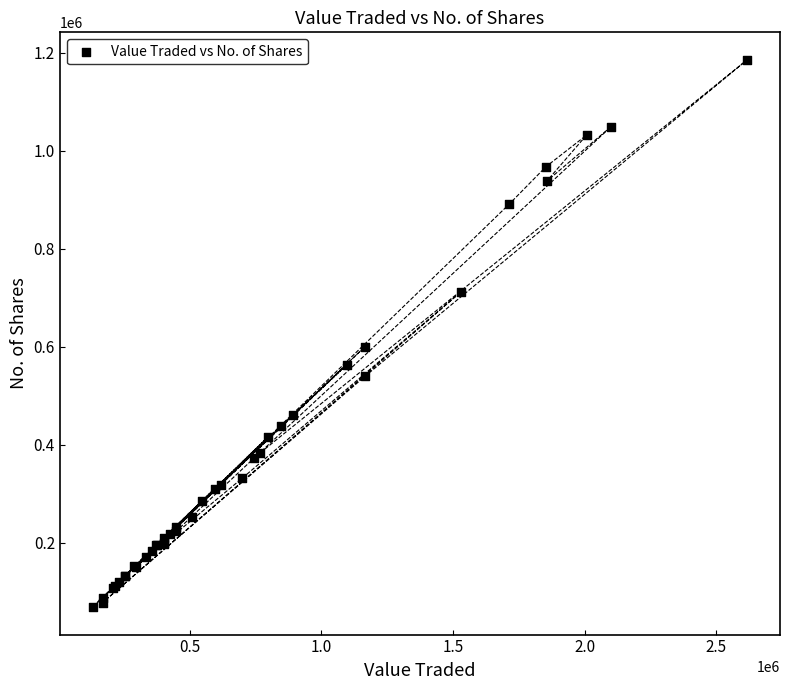

What Y value in the scatter plot is closest to 627309?

600127